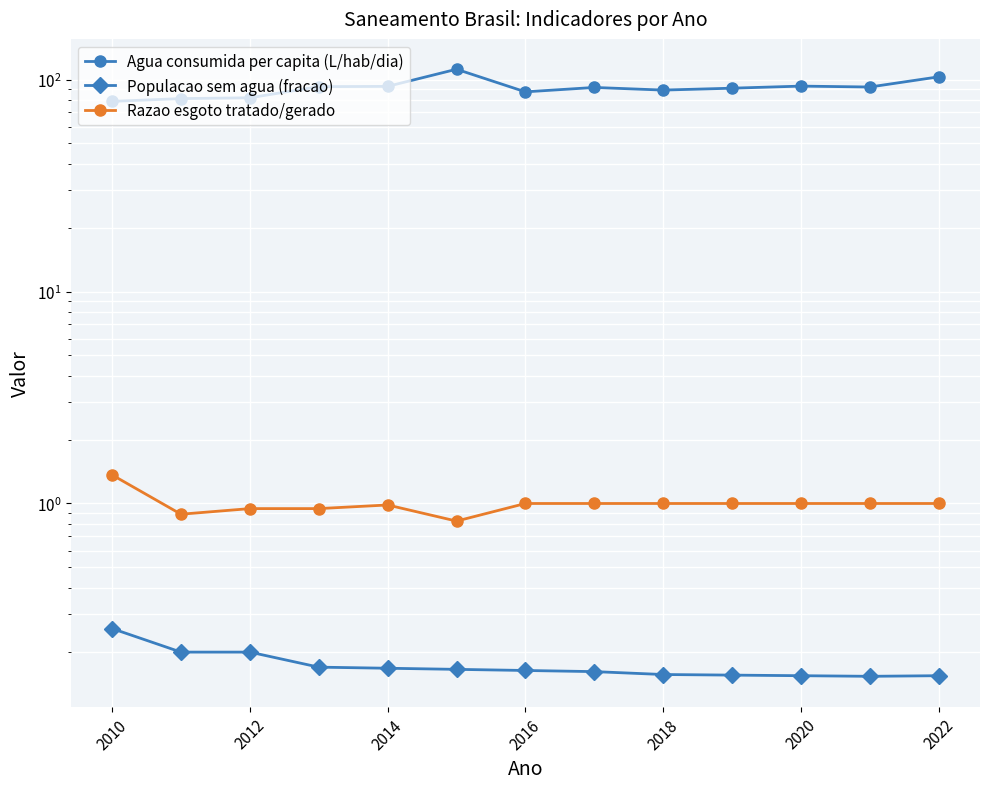

True or false: Razao esgoto tratado/gerado and Populacao sem agua (fracao) cross at least once.

False